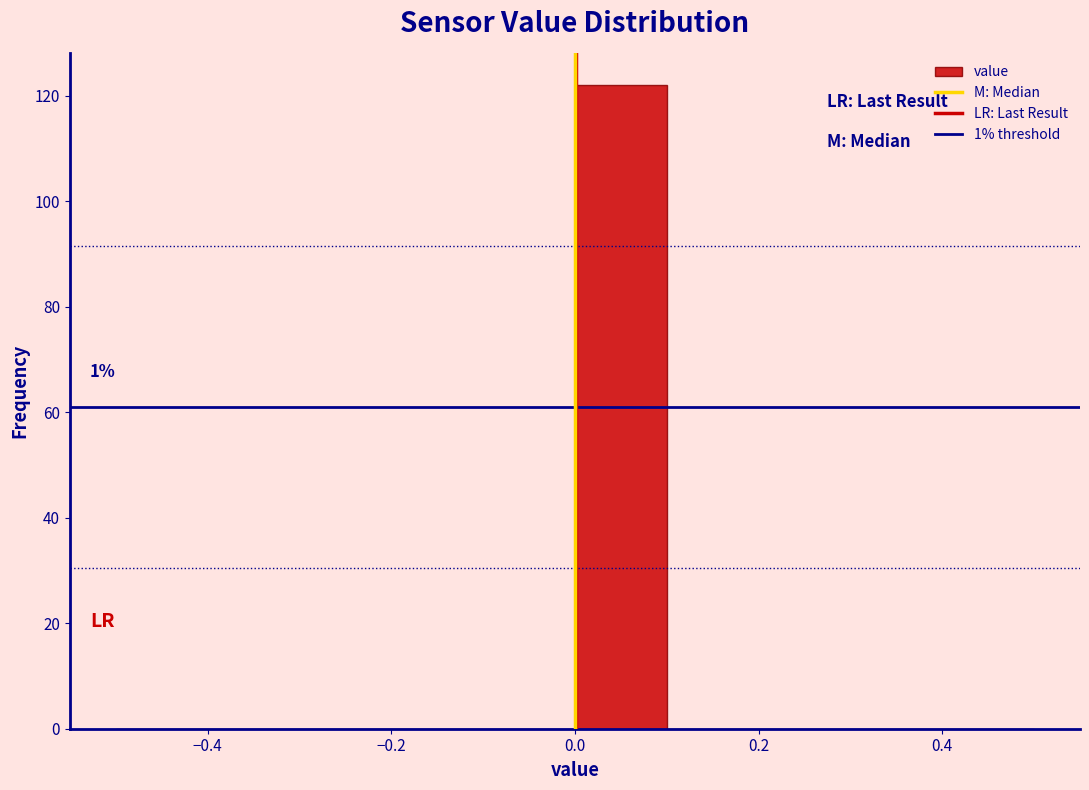

Over which range of the x-axis is the bar tallest?

0.0 to 0.1